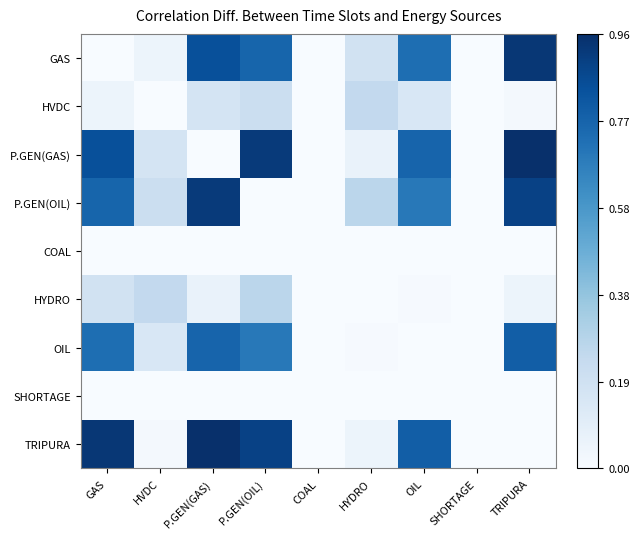

Between HVDC and OIL, which series saw the biggest shift?

TRIPURA